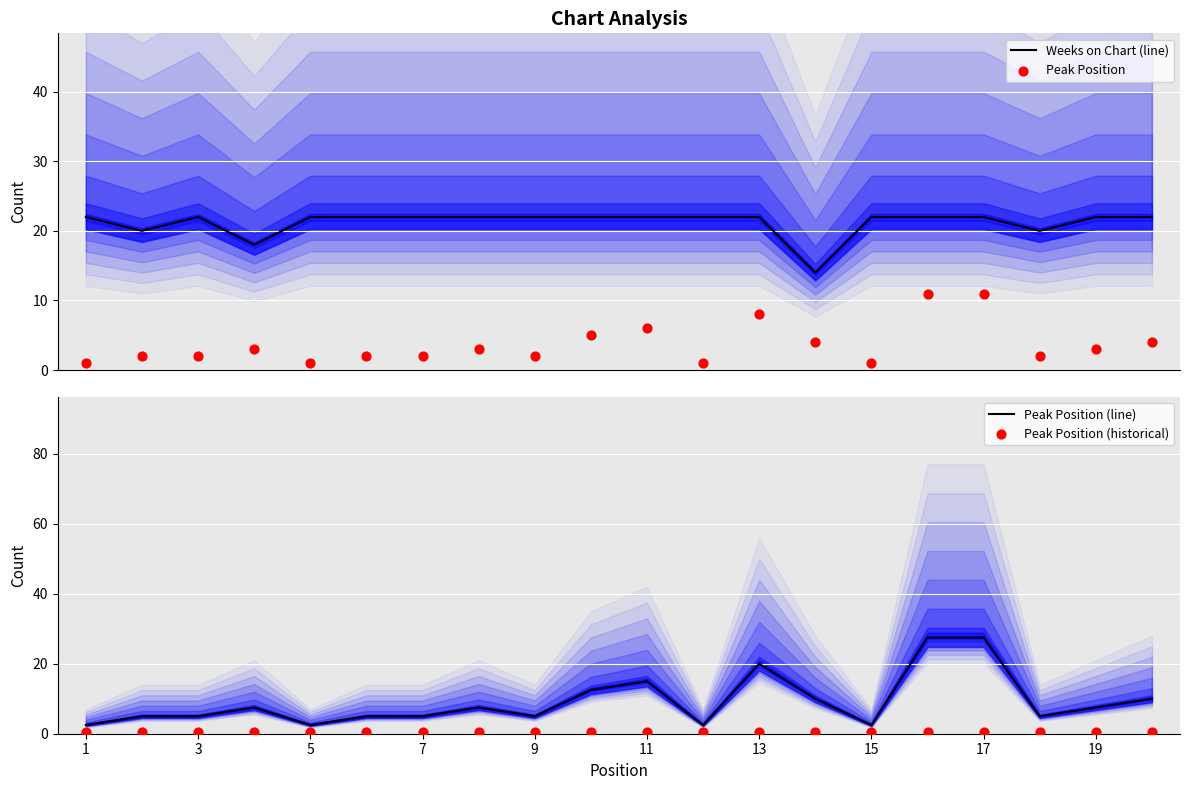

Is the value of Weeks on Chart (line) at 15 greater than the value of Peak Position (historical) at 14?

Yes